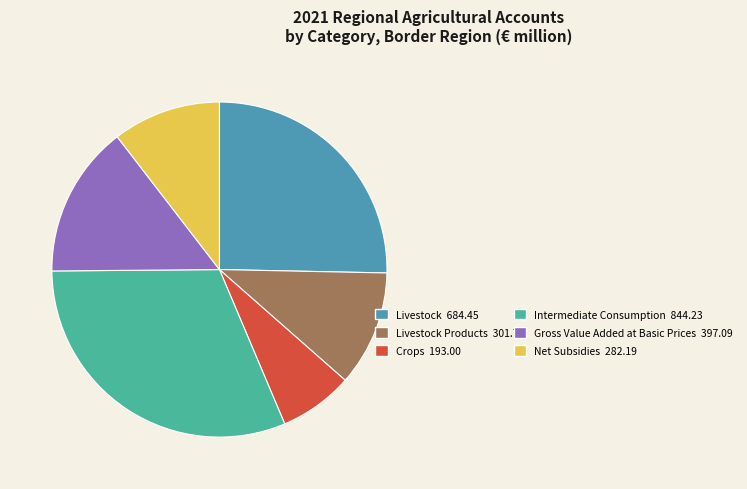

Is there any slice that represents more than half of the pie?

No